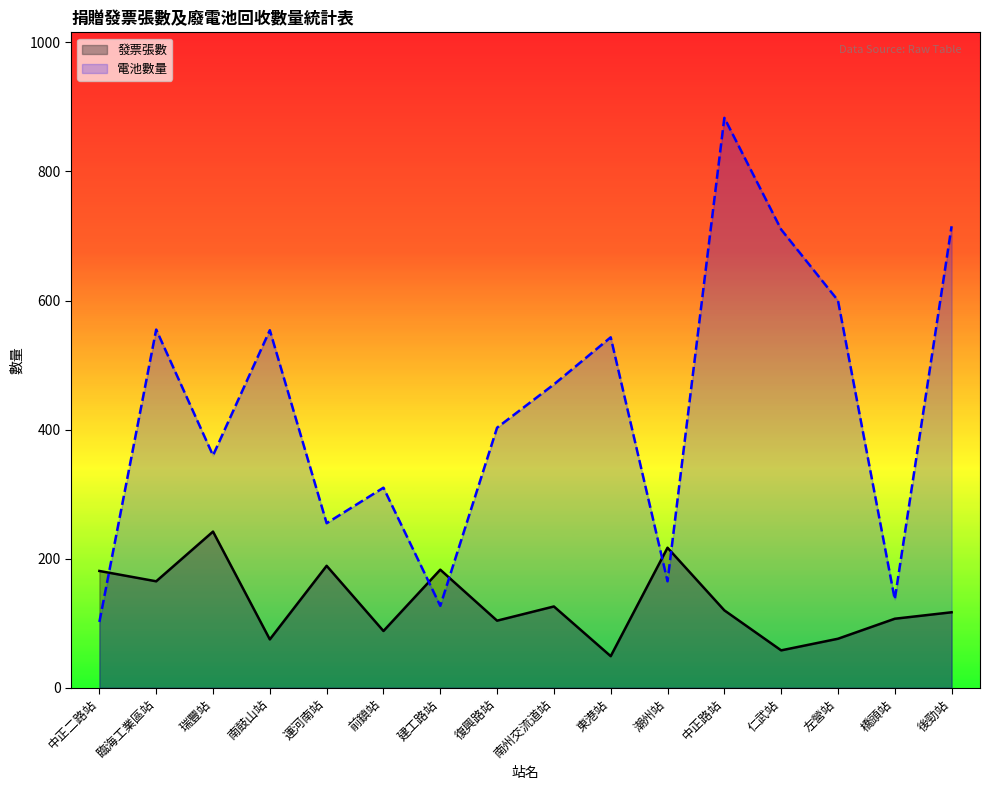

What position from the right is 左營站?

3